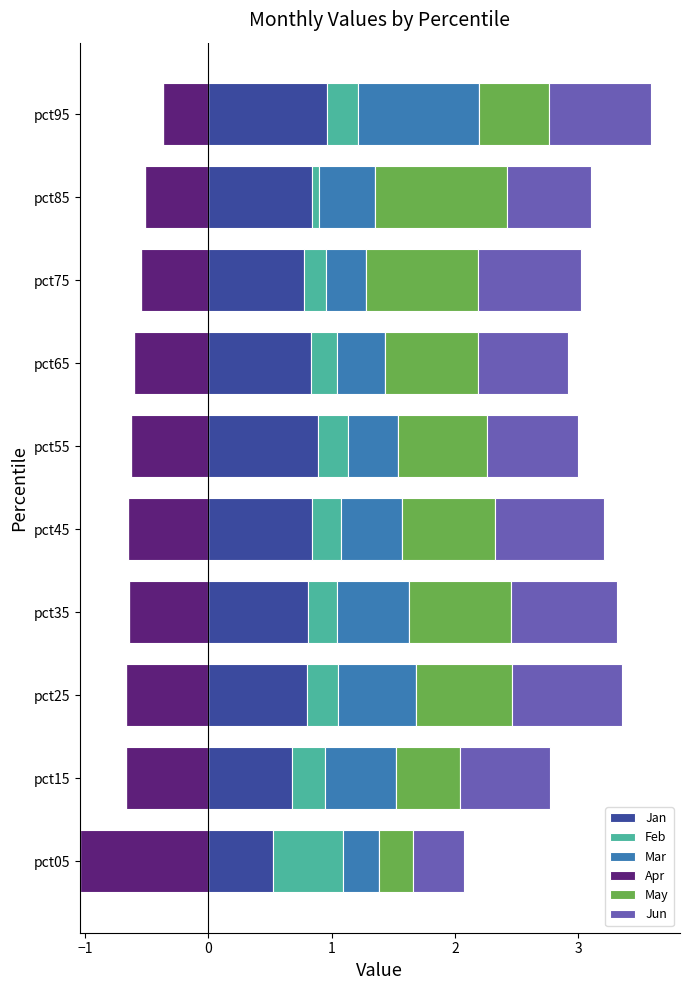

True or false: Jan has a value of 1.7 at pct95.

False